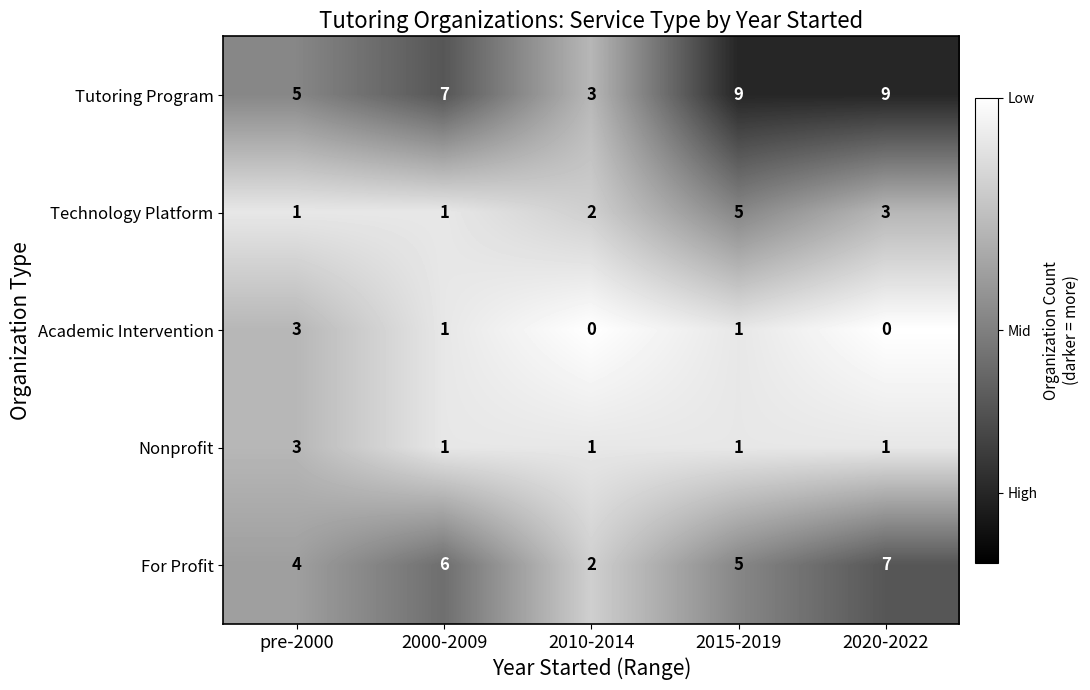

Reading right to left, extract all data points from this chart.

Tutoring Program: 9	9	3	7	5
Technology Platform: 3	5	2	1	1
Academic Intervention: 0	1	0	1	3
Nonprofit: 1	1	1	1	3
For Profit: 7	5	2	6	4